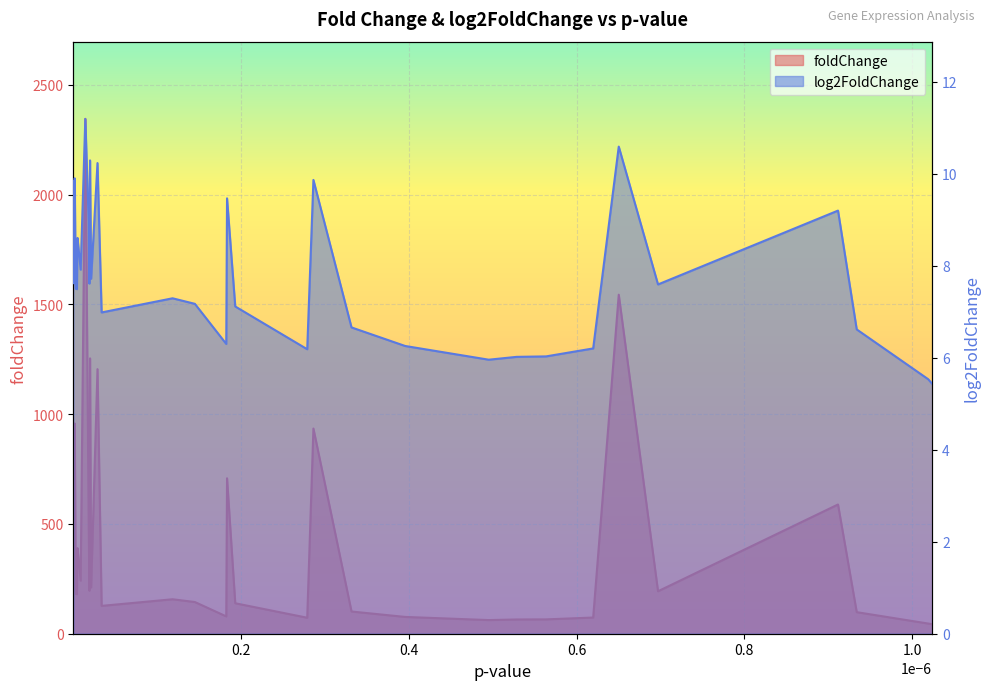

Which series has the largest total across all categories?

foldChange